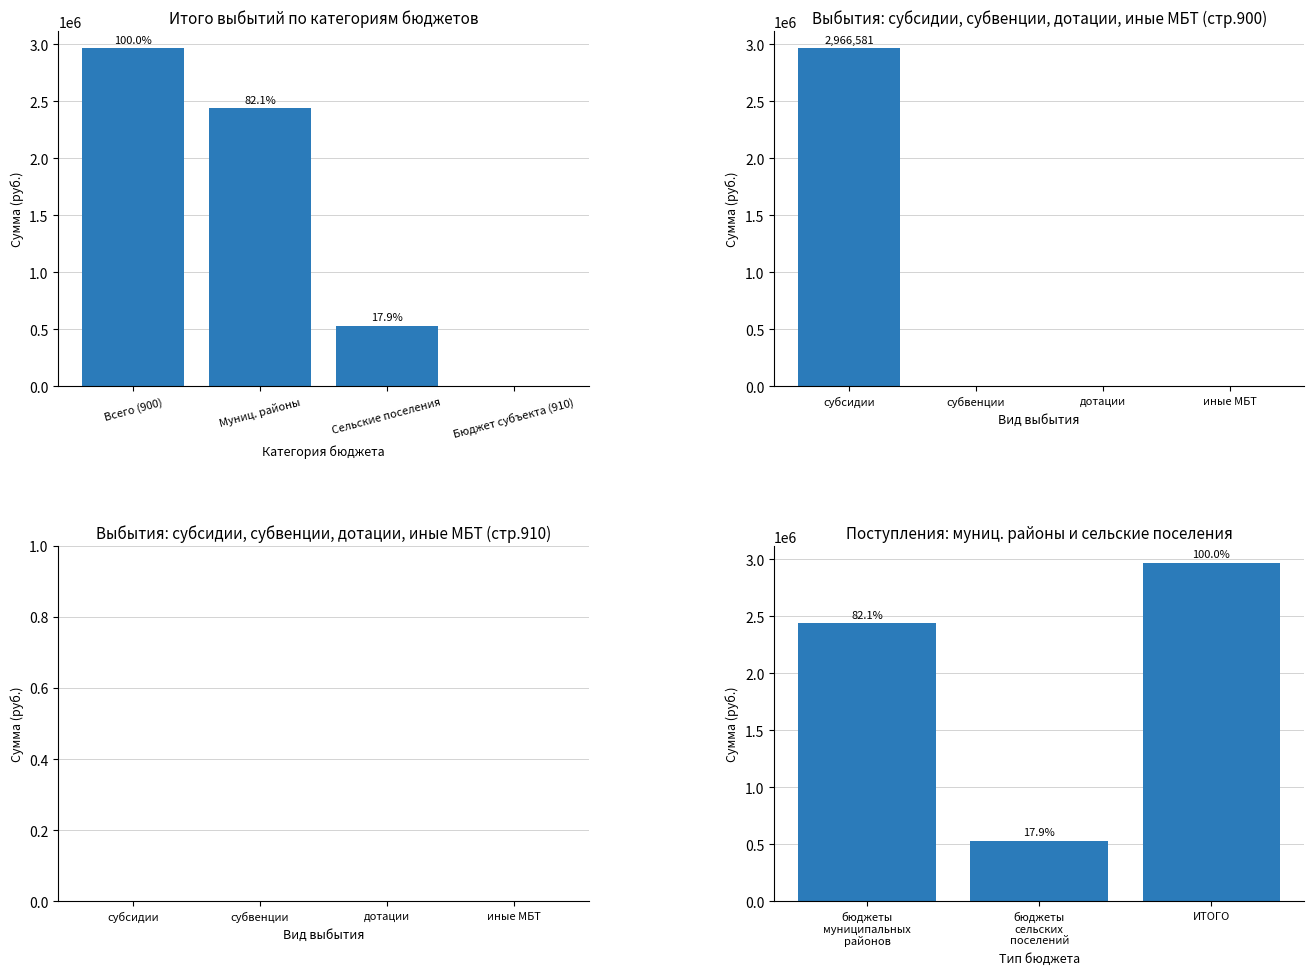

What is the average value of the бюджеты сельских поселений series?

132500.0